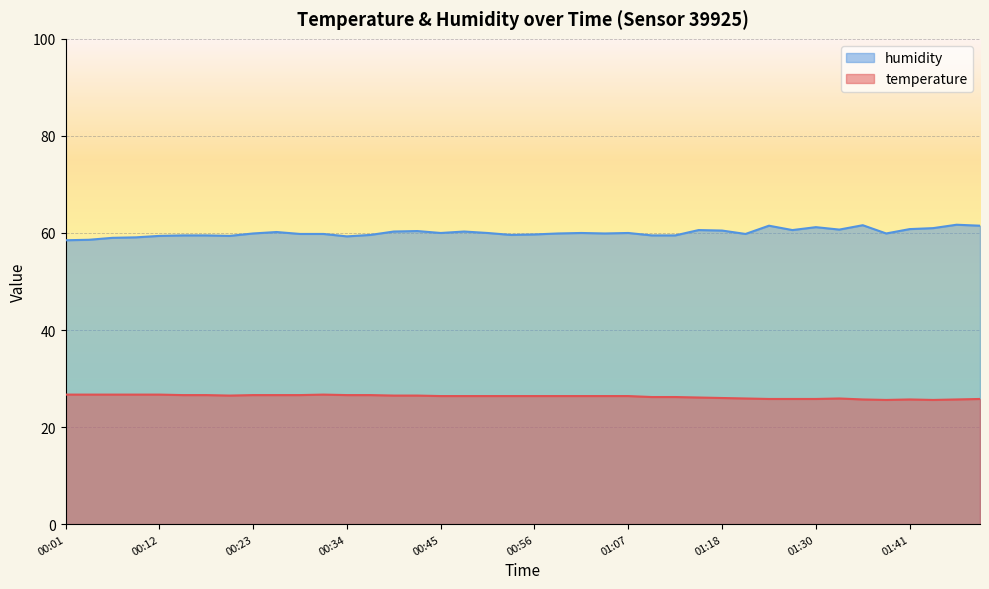

Rank the series by their maximum value, from lowest to highest.

temperature, humidity